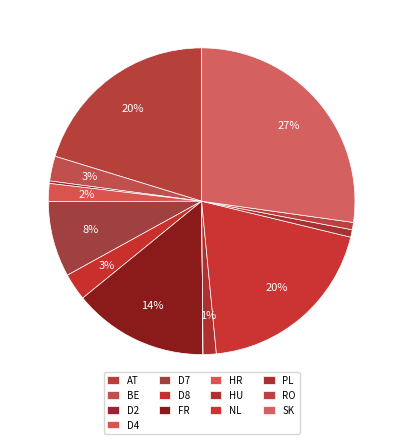

What percentage is the AT slice, to the nearest percent?

20%